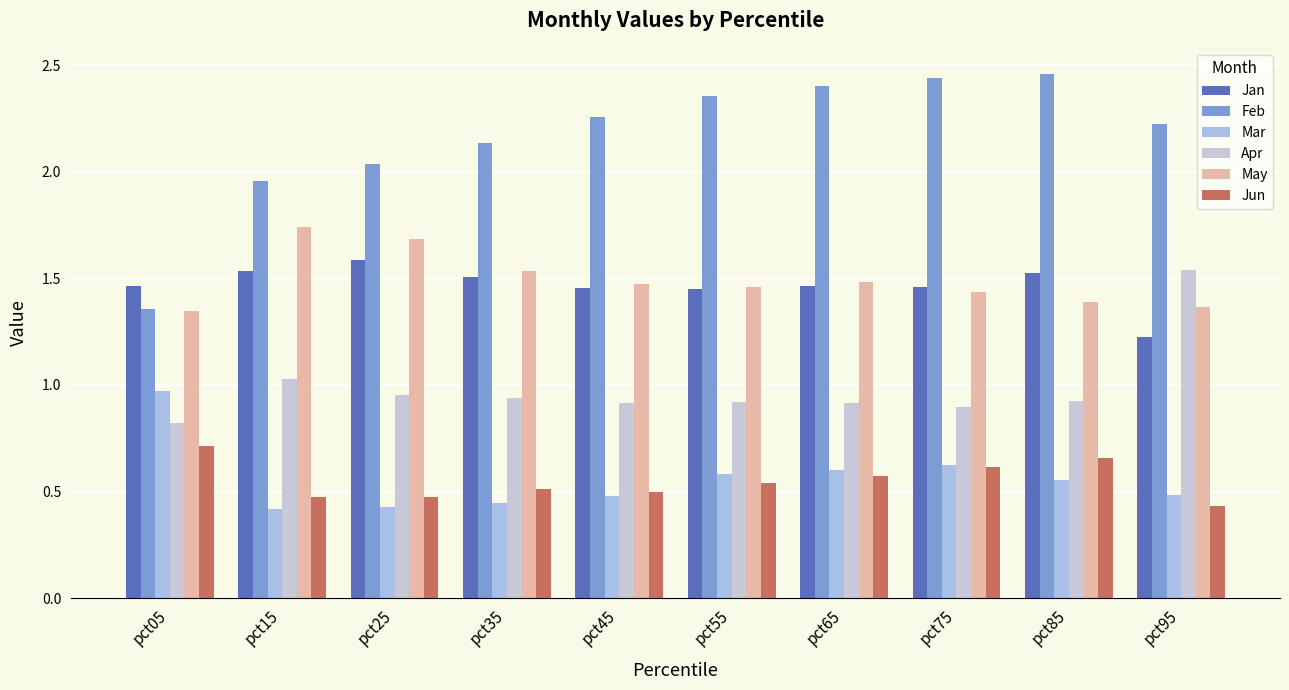

Between pct05 and pct25, which is larger?

pct25